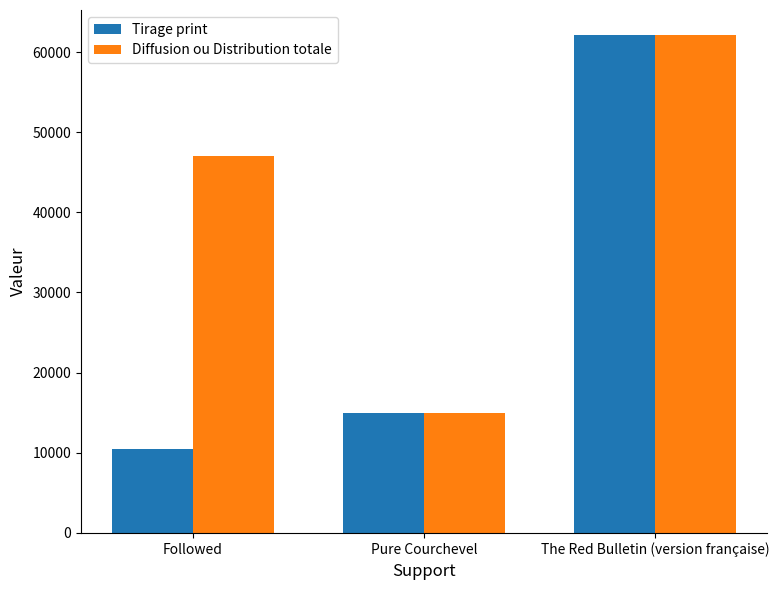

What is the difference between the highest and lowest values at Followed?

36583